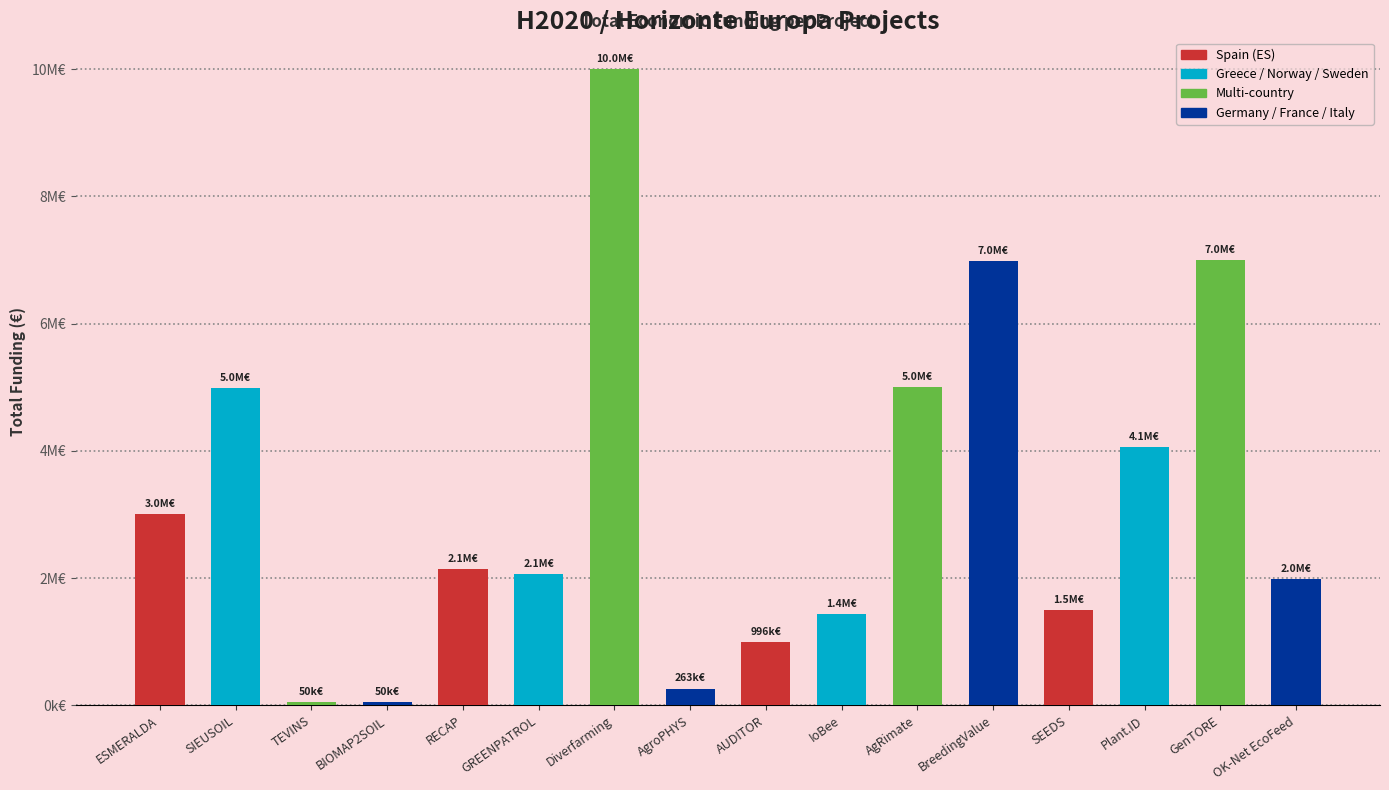

Approximately how many times larger is the value at GREENPATROL compared to GenTORE?

0.3